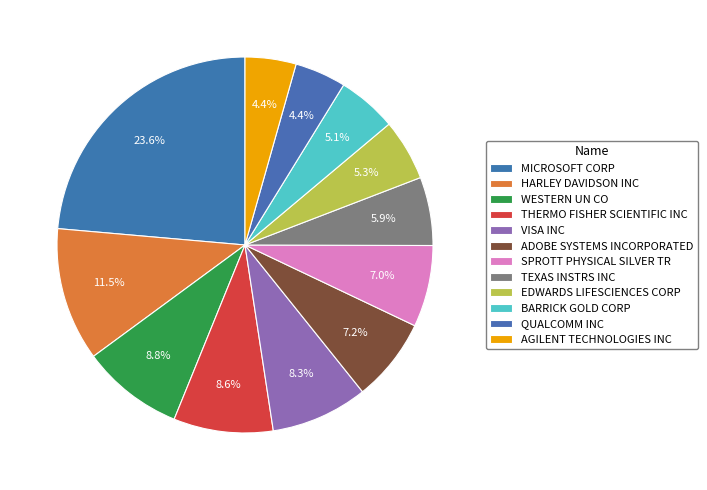

Rank the categories by value from highest to lowest.

MICROSOFT CORP, HARLEY DAVIDSON INC, WESTERN UN CO, THERMO FISHER SCIENTIFIC INC, VISA INC, ADOBE SYSTEMS INCORPORATED, SPROTT PHYSICAL SILVER TR, TEXAS INSTRS INC, EDWARDS LIFESCIENCES CORP, BARRICK GOLD CORP, QUALCOMM INC, AGILENT TECHNOLOGIES INC